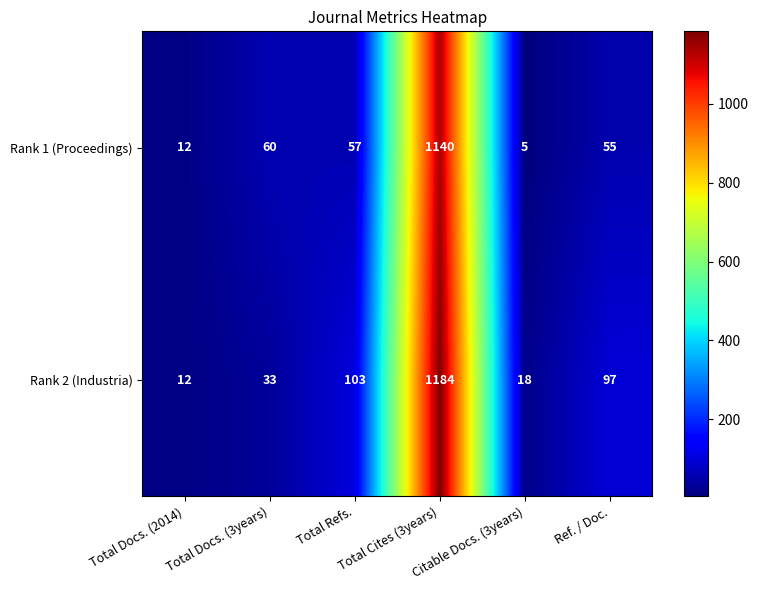

Which series has the largest total across all categories?

Rank 2 (Industria)